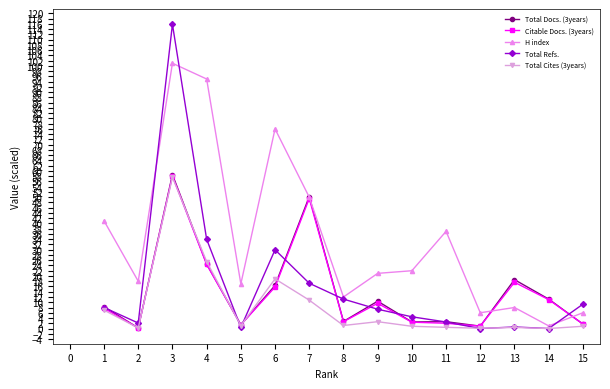

After their last crossing, which series has the higher values: Total Refs. or Total Cites (3years)?

Total Refs.